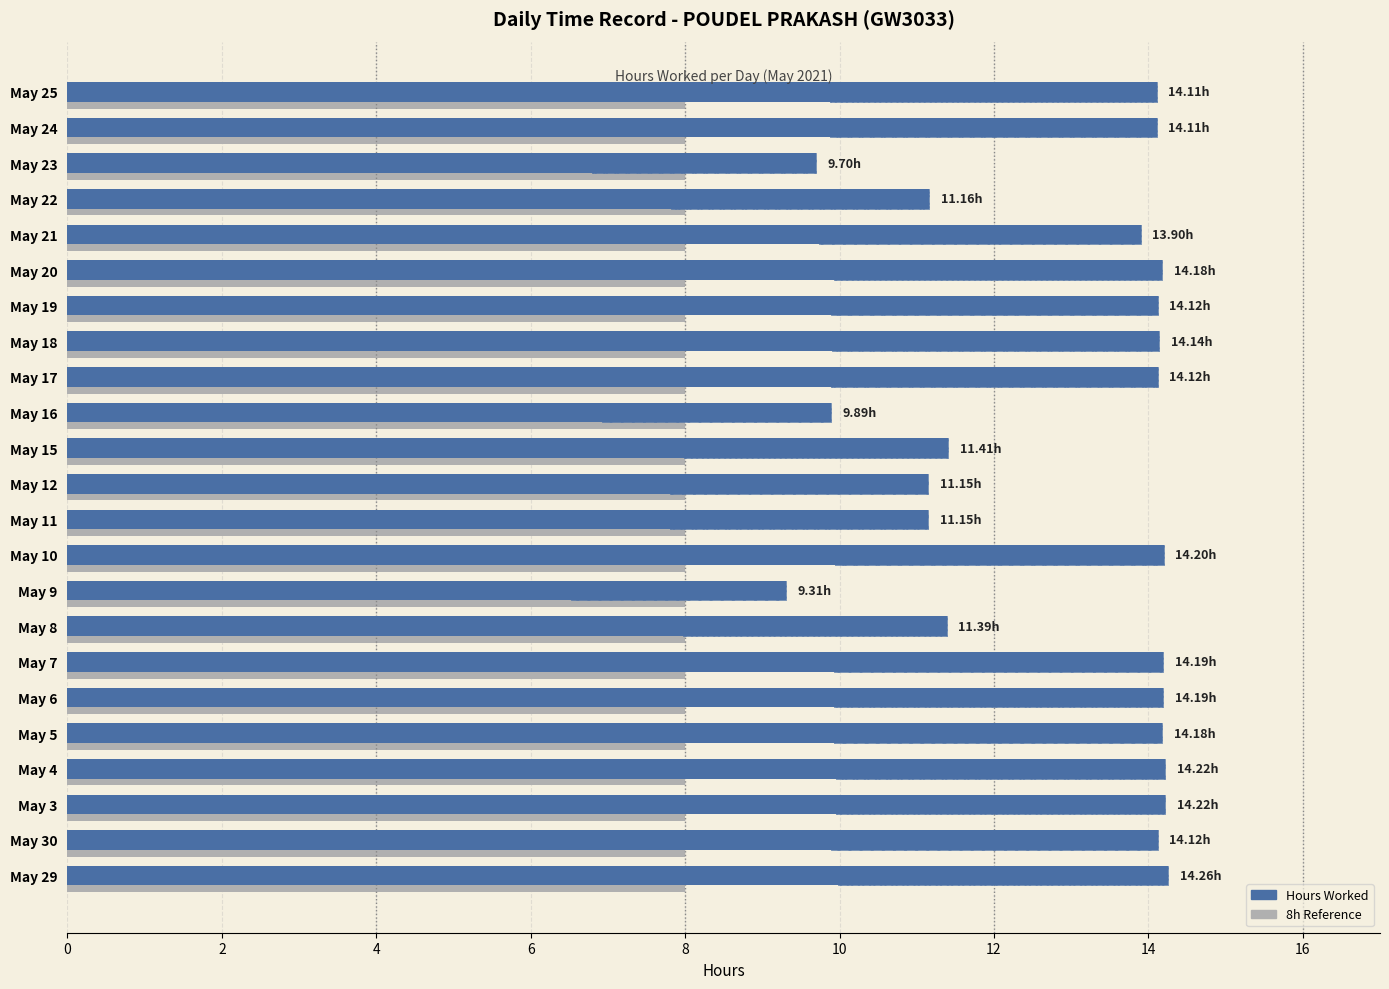

What is the difference between the maximum and minimum values in the Hours Worked series?

4.9